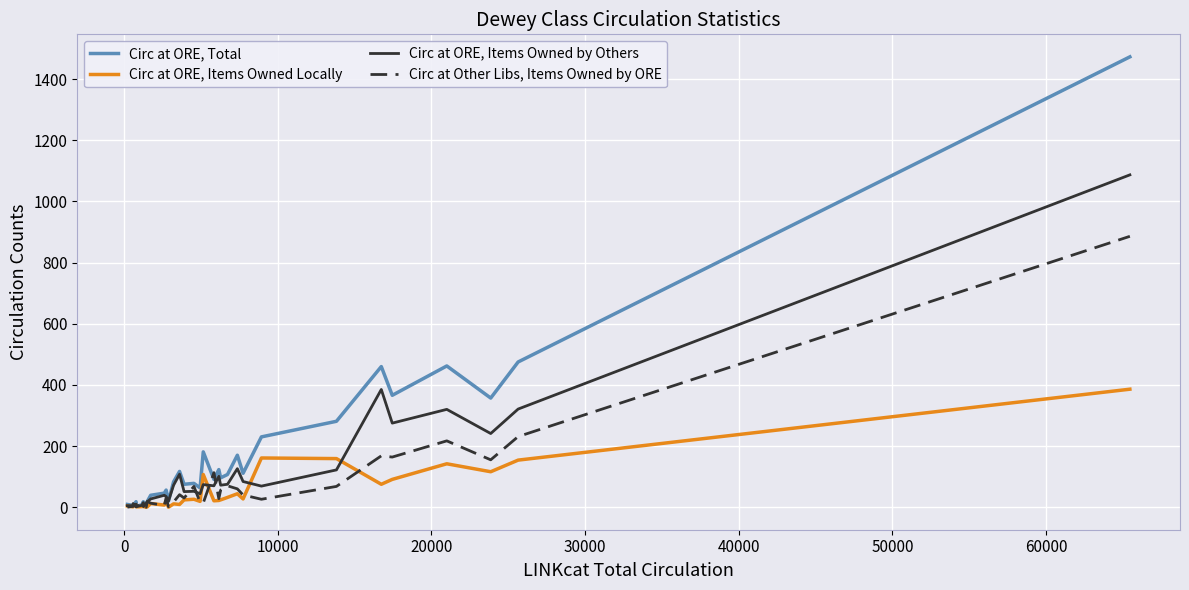

Rank the series by their average value, from highest to lowest.

Circ at ORE, Total, Circ at ORE, Items Owned by Others, Circ at Other Libs, Items Owned by ORE, Circ at ORE, Items Owned Locally